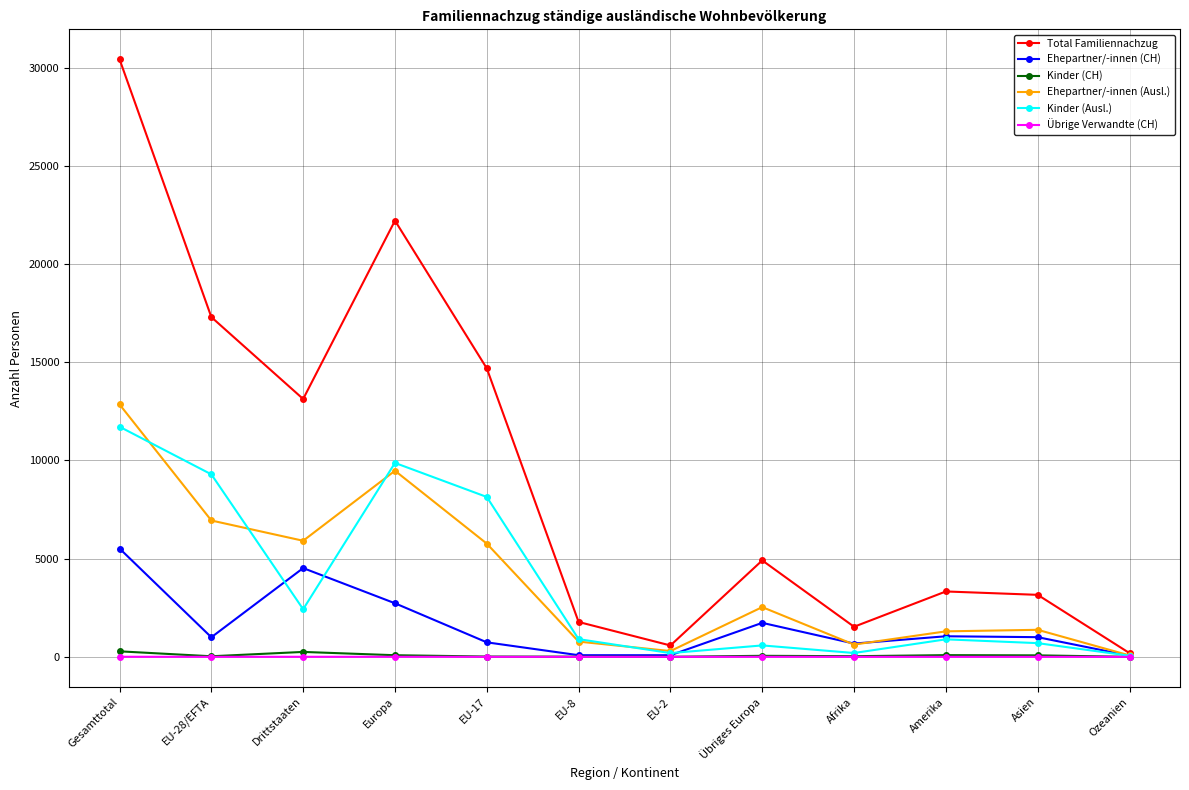

At which label is Total Familiennachzug closest to 15308?

EU-17